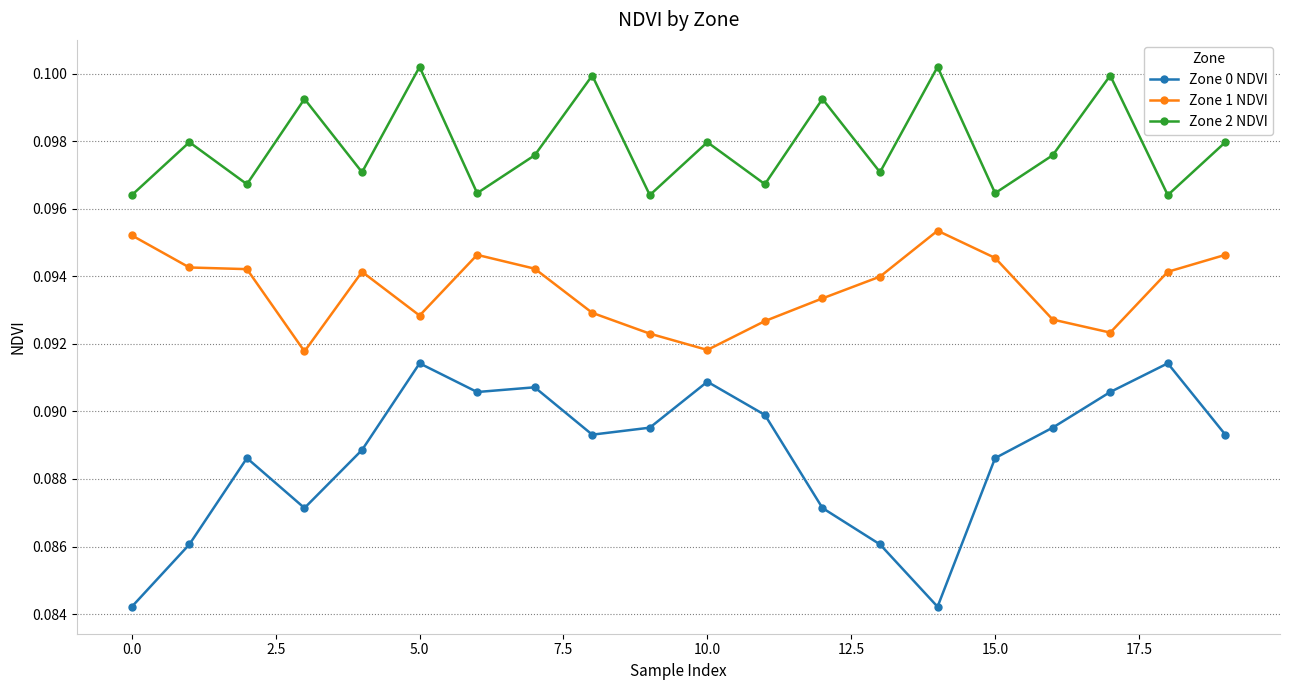

Count the Zone 1 NDVI values in the range 0 to 1.

20